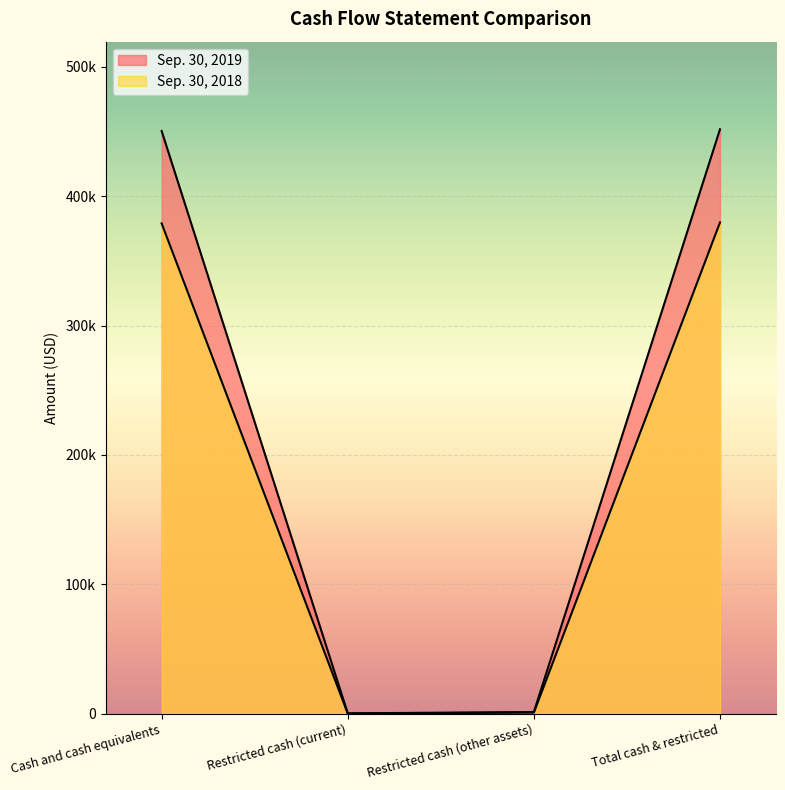

Reading left to right, what are all the values shown in this chart?

Sep. 30, 2019: Cash and cash equivalents=450457	Restricted cash (current)=125	Restricted cash (other assets)=1181	Total cash & restricted=451763
Sep. 30, 2018: Cash and cash equivalents=379020	Restricted cash (current)=0	Restricted cash (other assets)=701	Total cash & restricted=379721